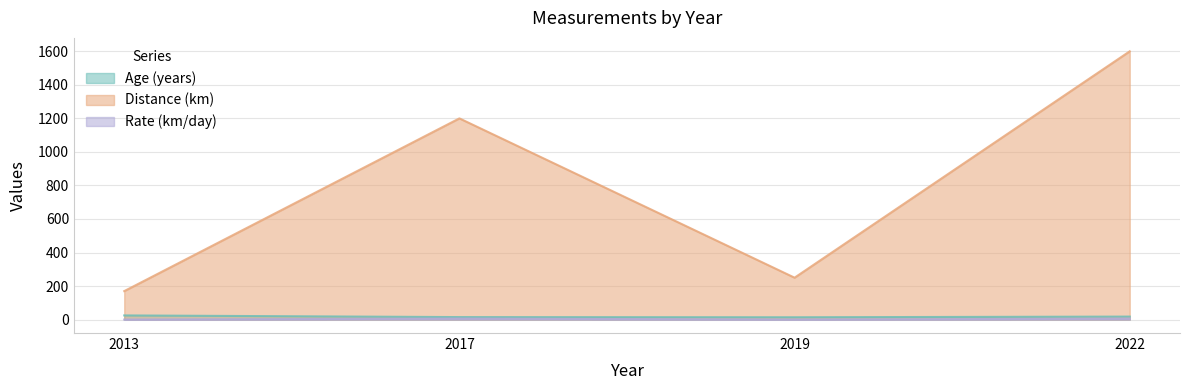

Which category has the highest value across all series?

2022